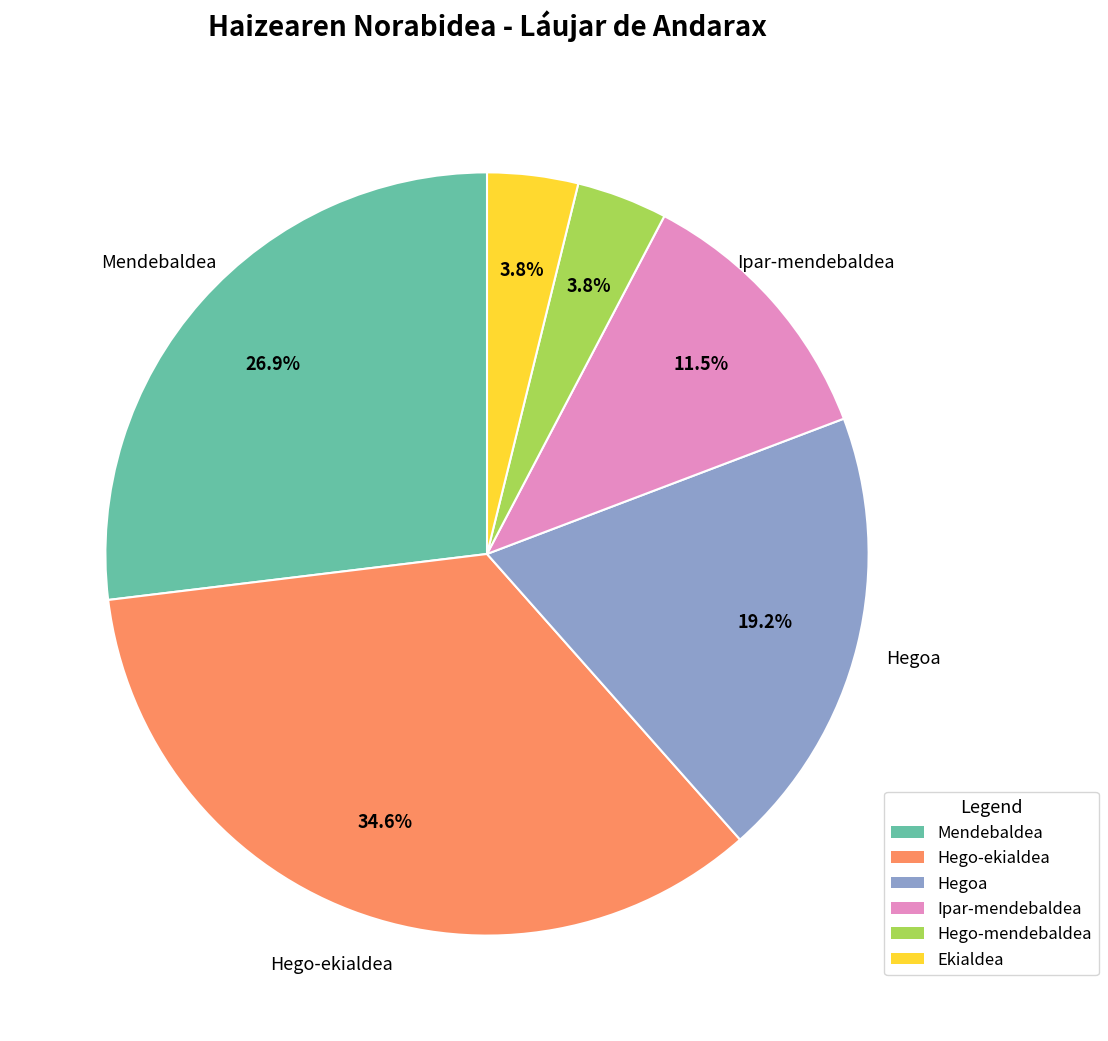

True or false: Ipar-mendebaldea accounts for 5% of the total.

False